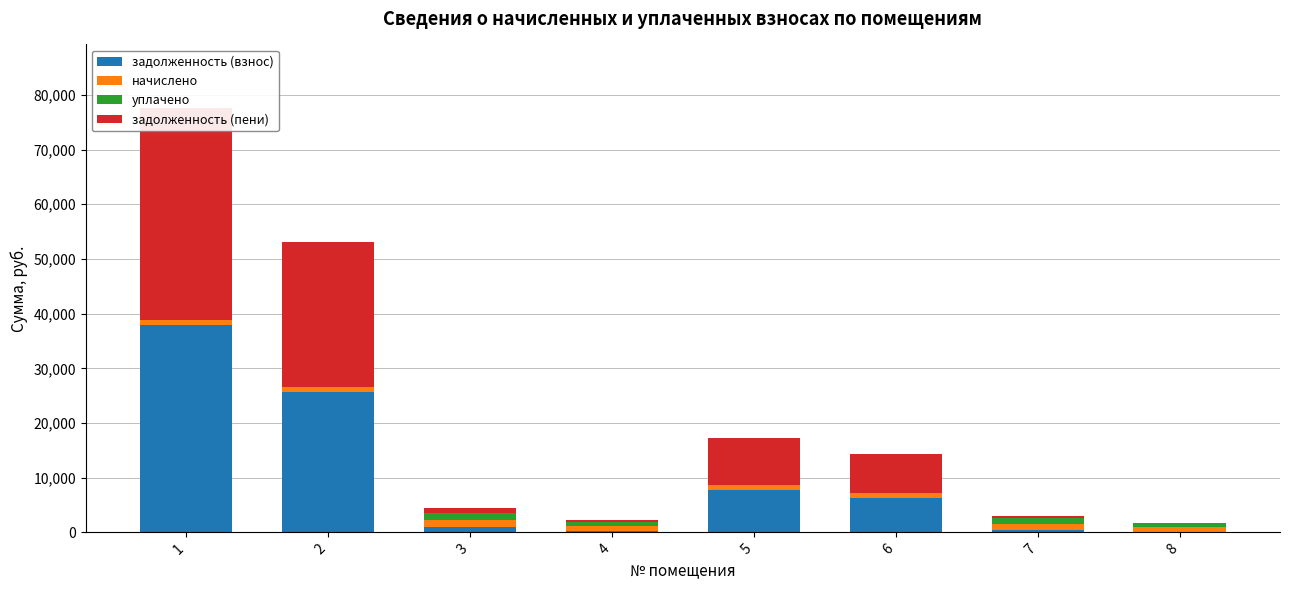

What is the average value of the начислено series?

942.2